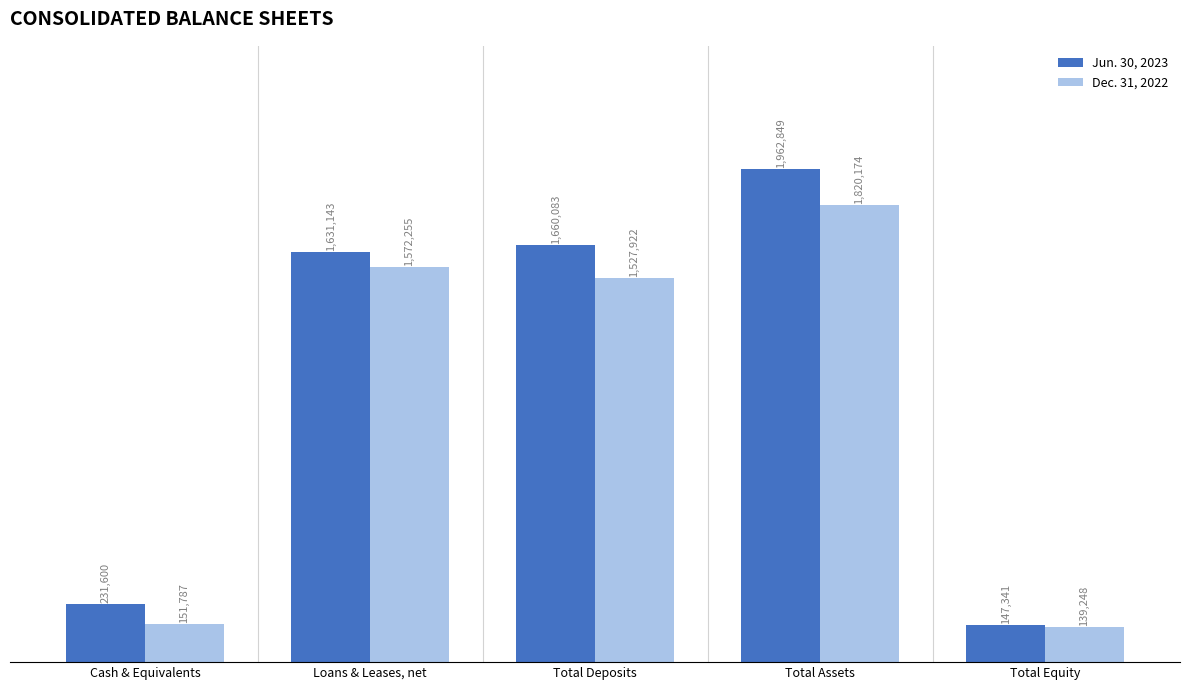

Which category has the highest value in the Dec. 31, 2022 series?

Total Assets